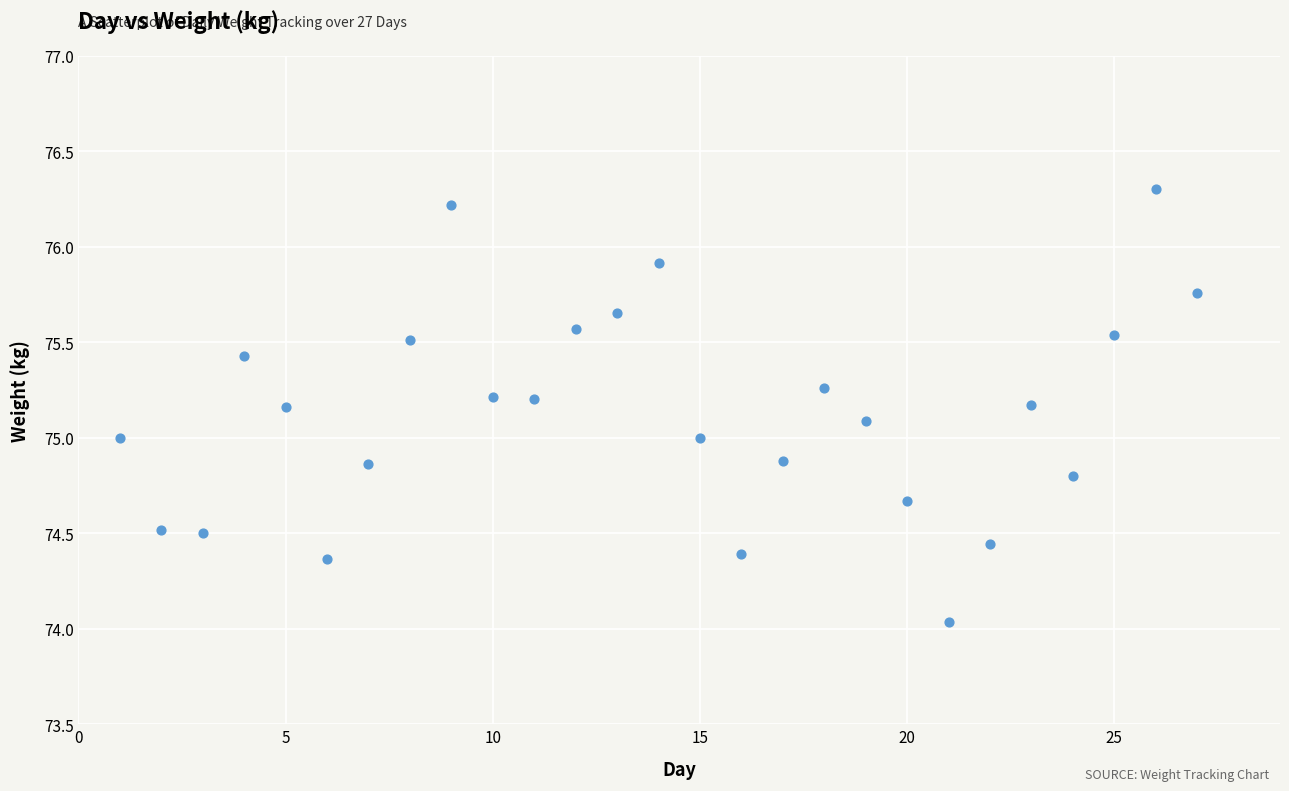

What is the range of Y values (max minus min)?

2.3